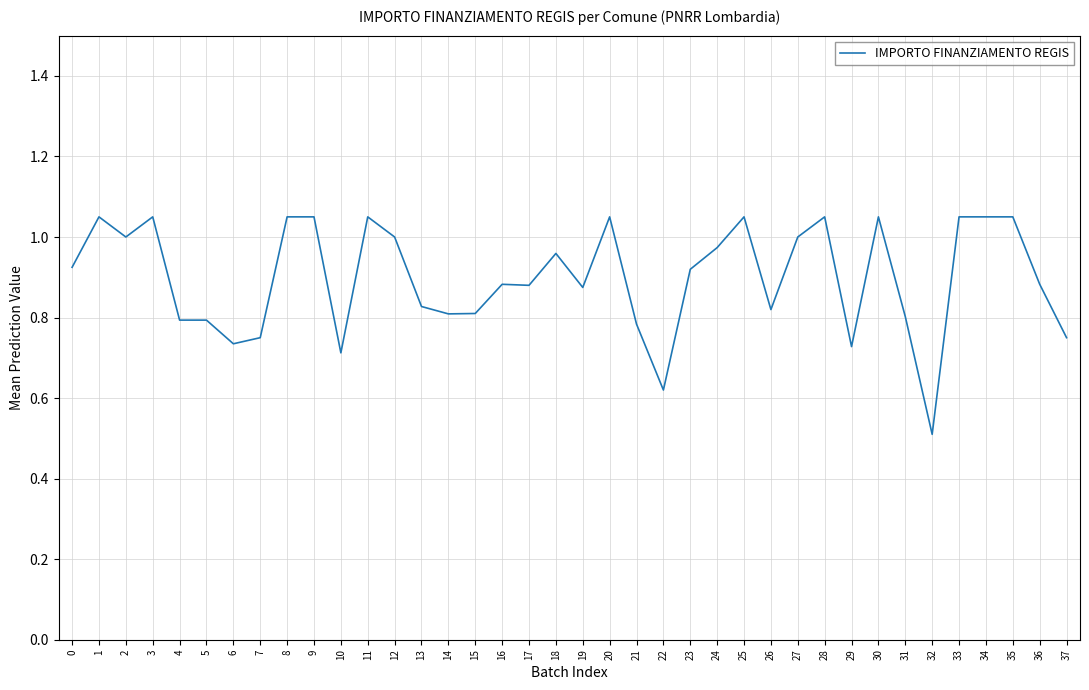

What is the change in value from 6 to 30?

+0.3